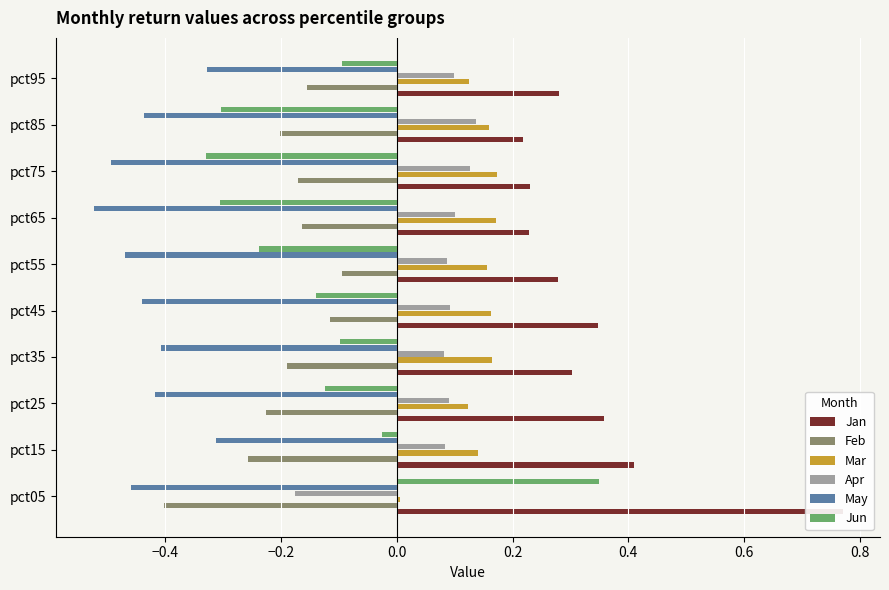

What is the spread (max minus min) of values at pct65?

0.8